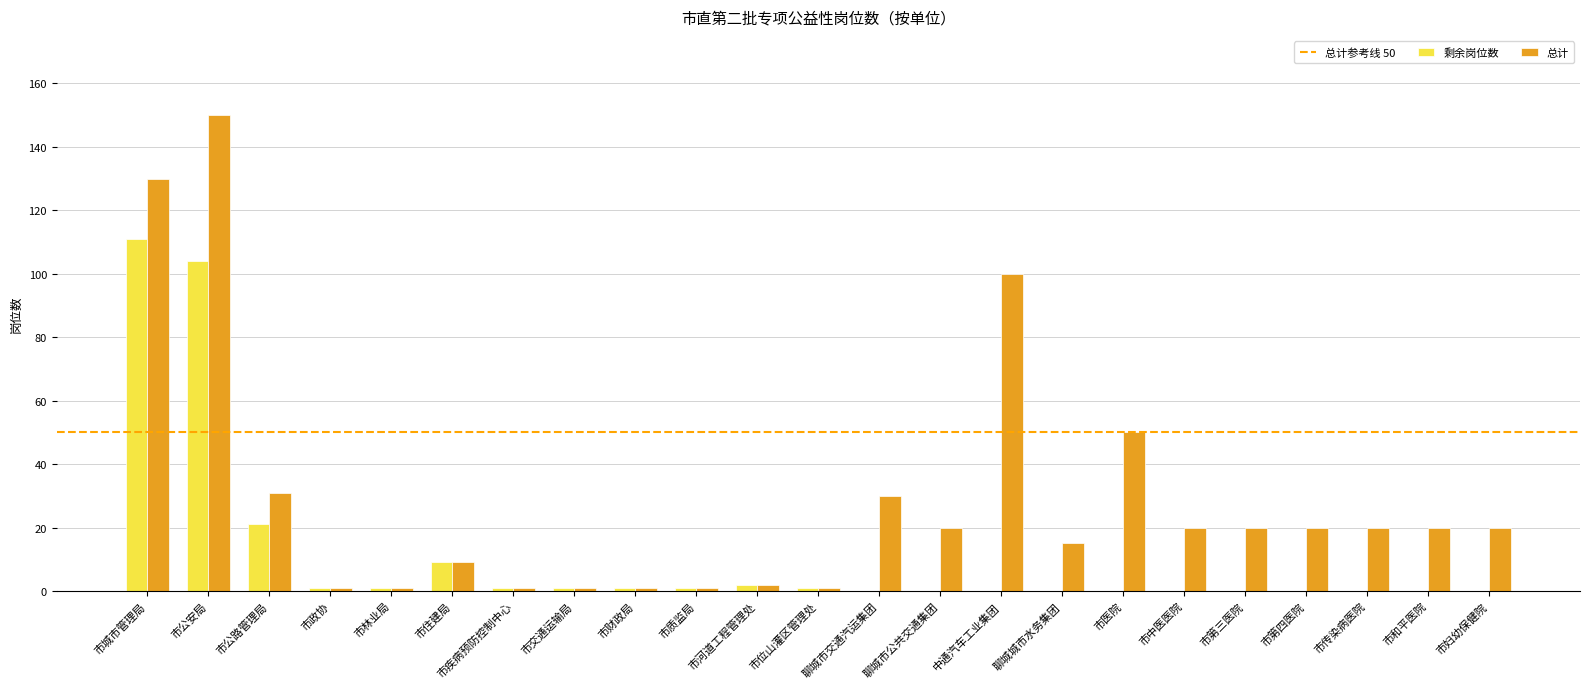

What is the total value across all series at 市政协?

2